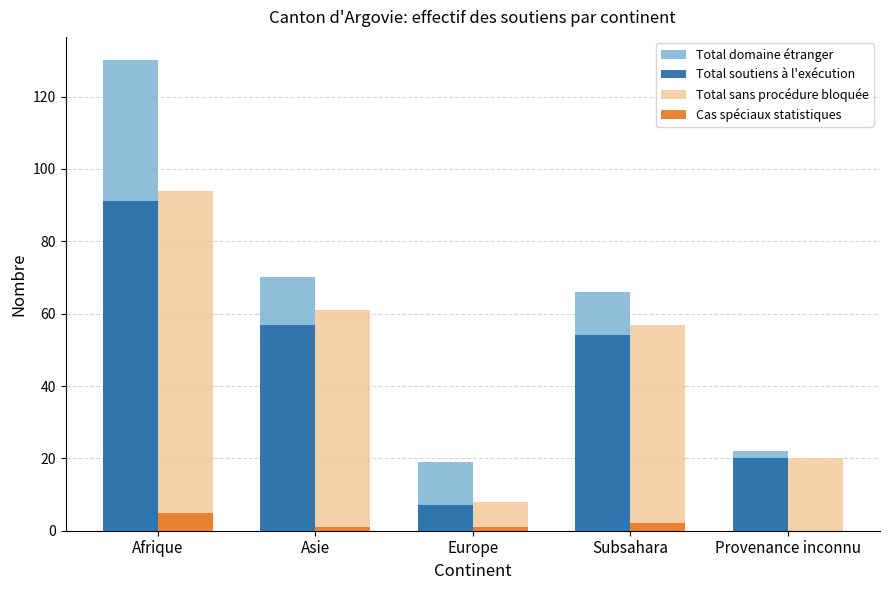

What is the sum of all Cas spéciaux statistiques values?

9